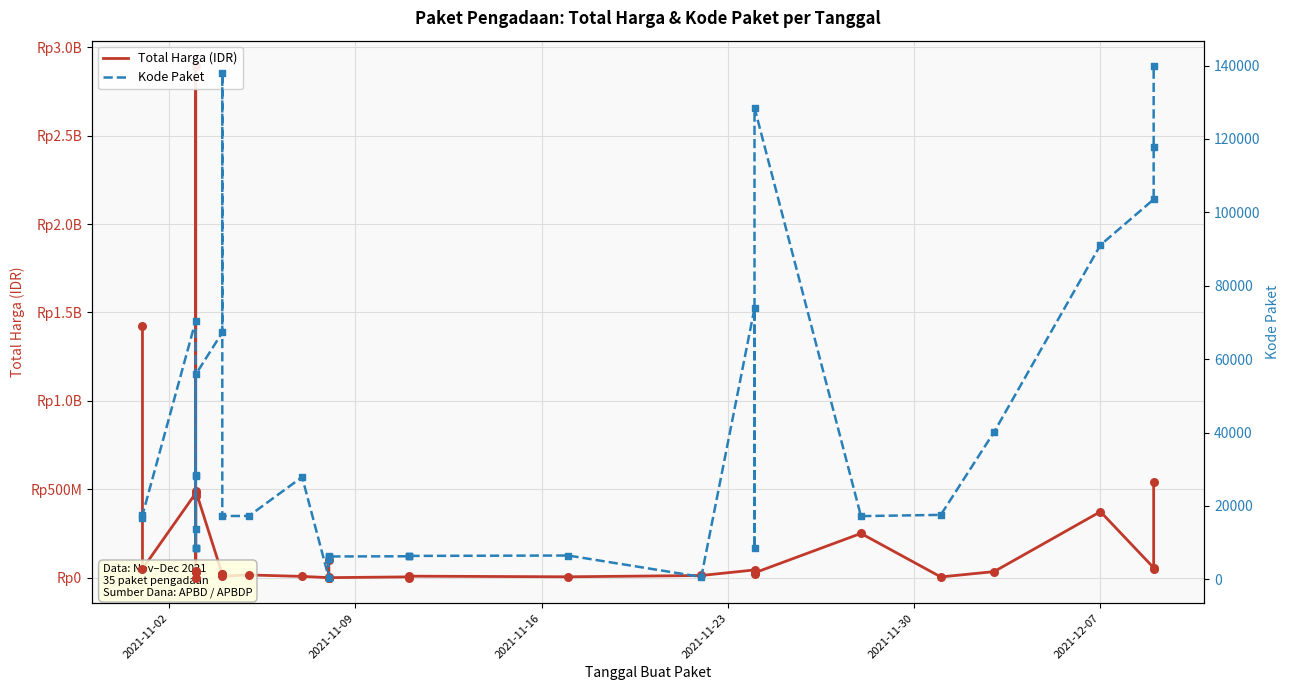

What are all the series names shown in the legend?

Total Harga (IDR), Kode Paket